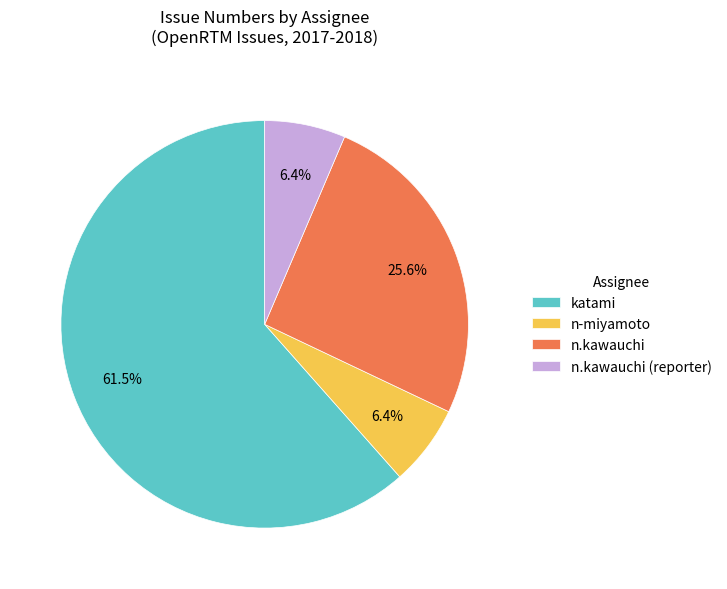

Approximately how many times larger is the value at n.kawauchi compared to katami?

0.4